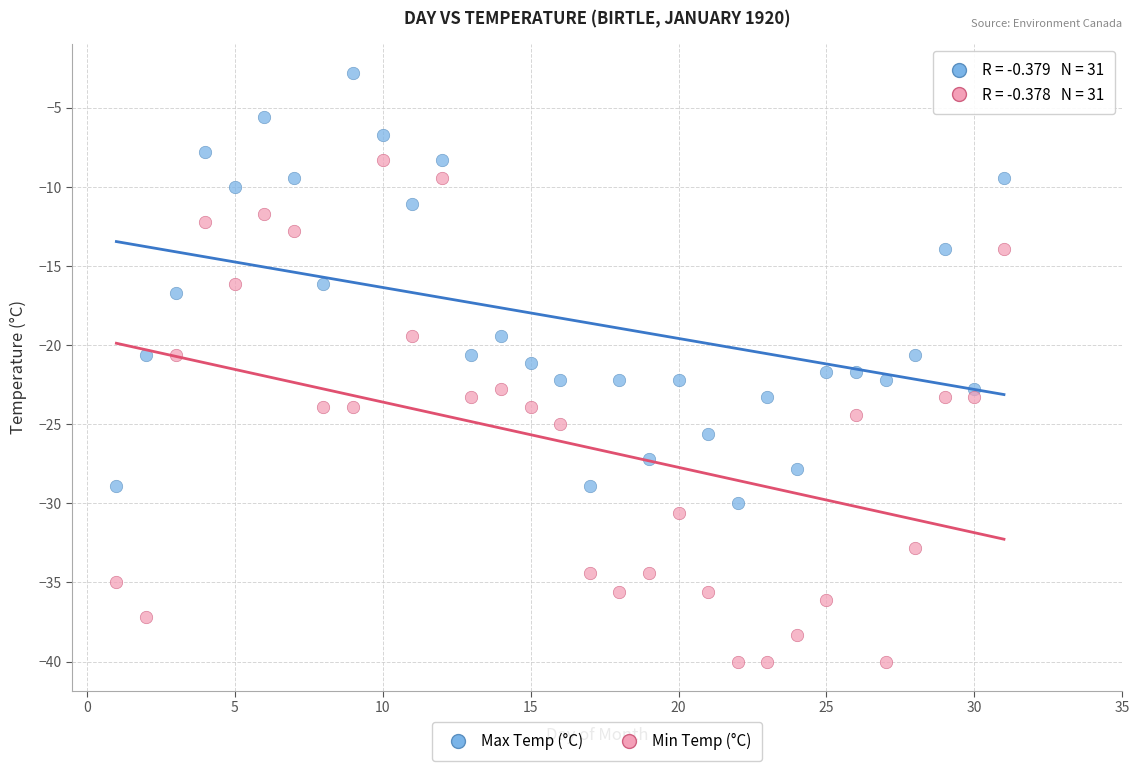

Across all data points, what is the range of X values (max minus min)?

30.0